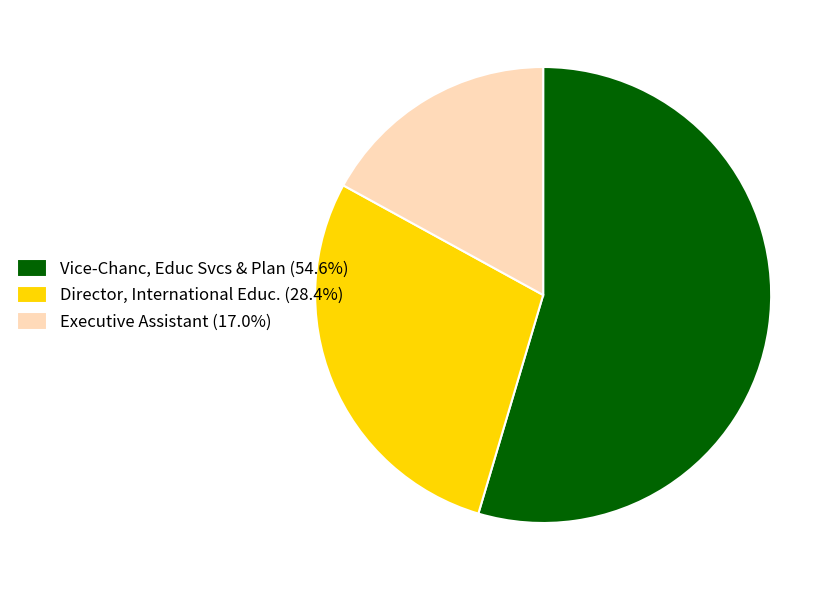

Does Vice-Chanc, Educ Svcs & Plan (54.6%) account for over 50% of the chart?

Yes